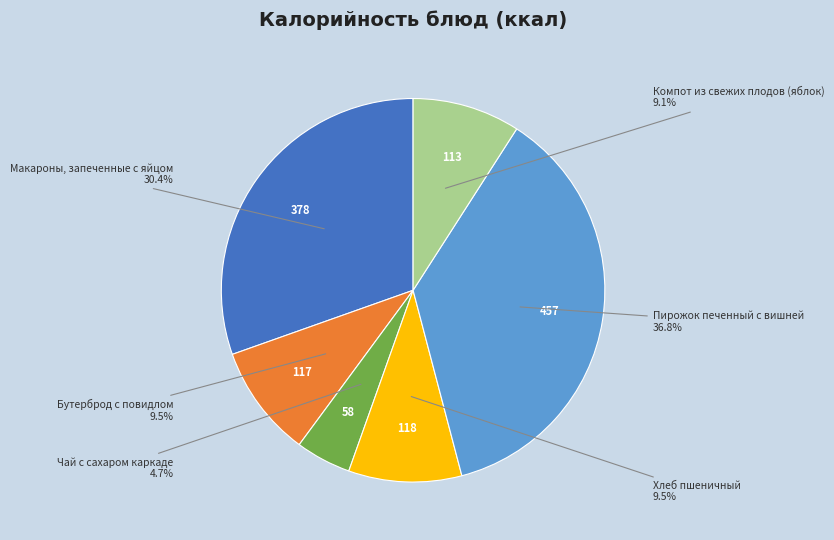

Is there any slice that represents more than half of the pie?

No